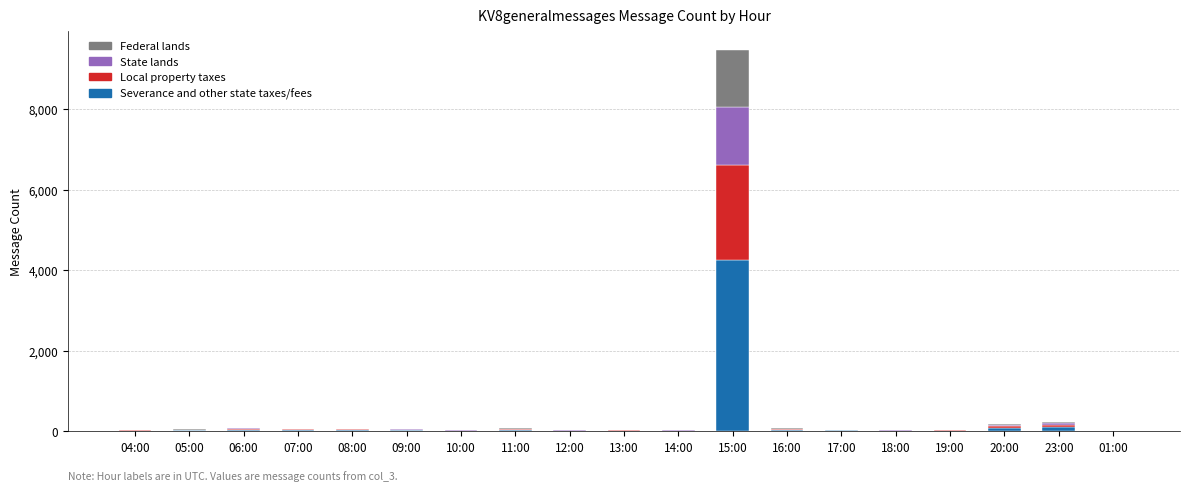

Which category has the highest value in the Severance and other state taxes/fees series?

15:00